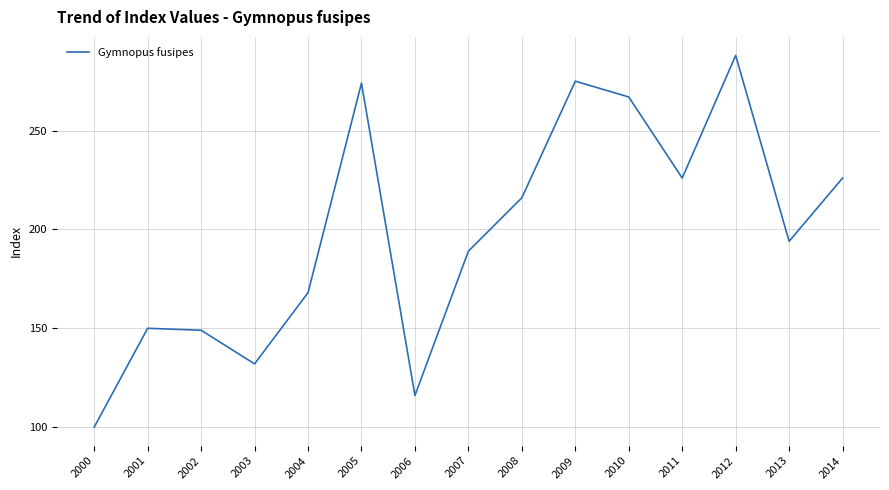

What is the approximate value at 2000, to the nearest 50?

100